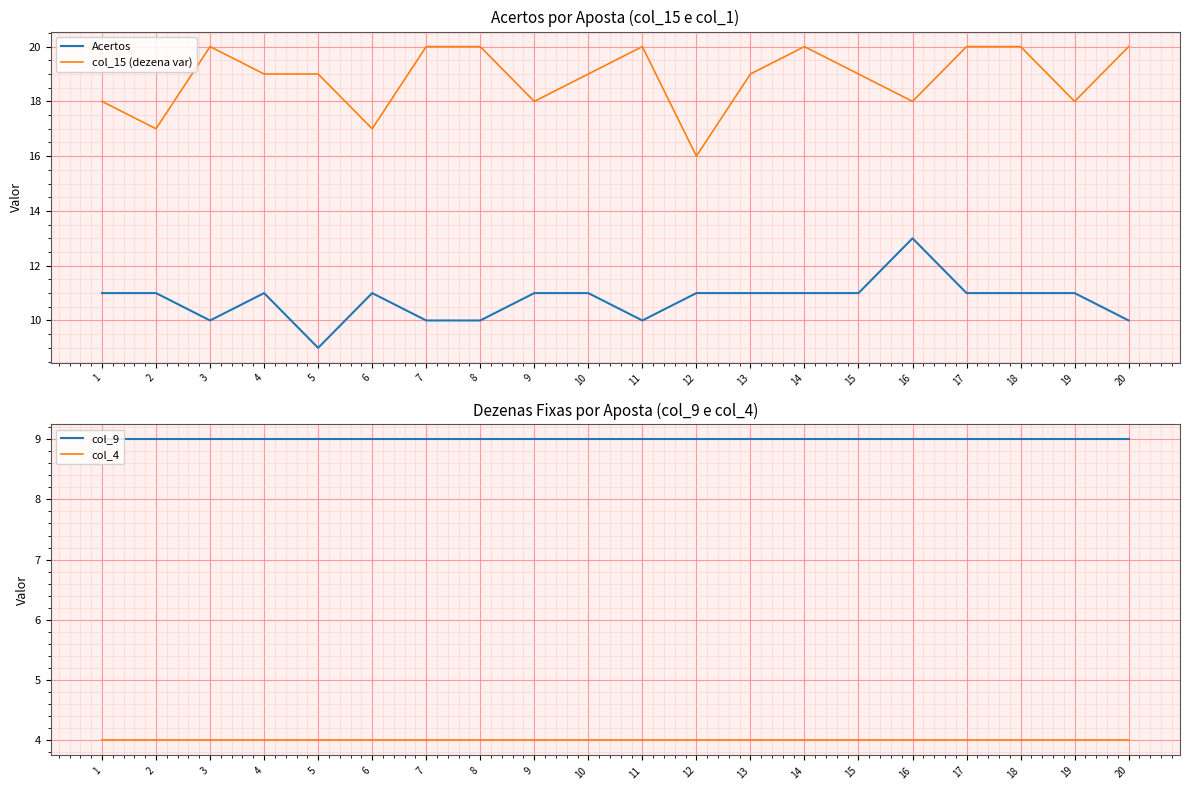

What is the sum of the col_15 (dezena var) values at 14 and 10?

39